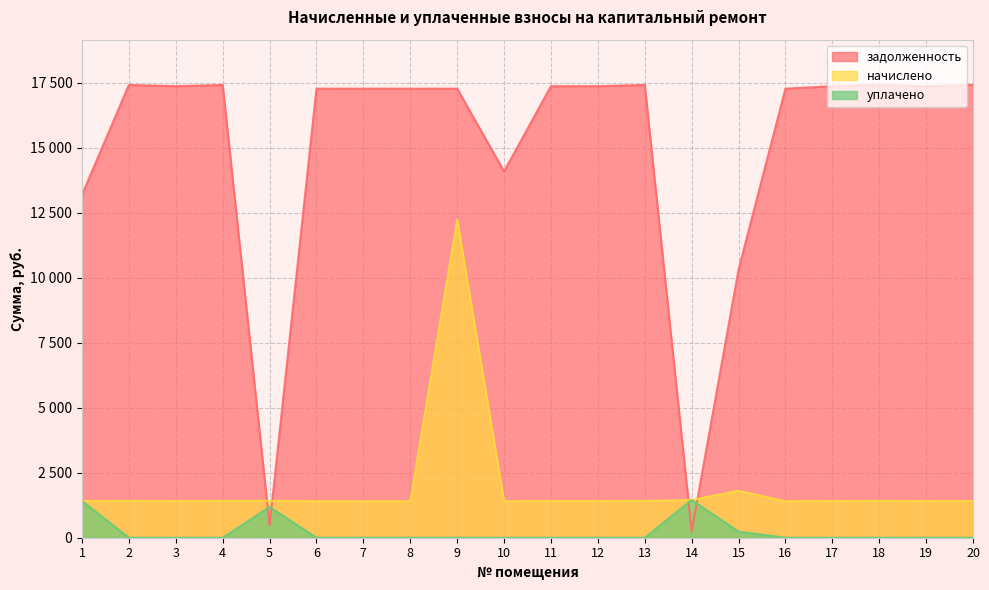

What is the sum of all уплачено values?

4279.0